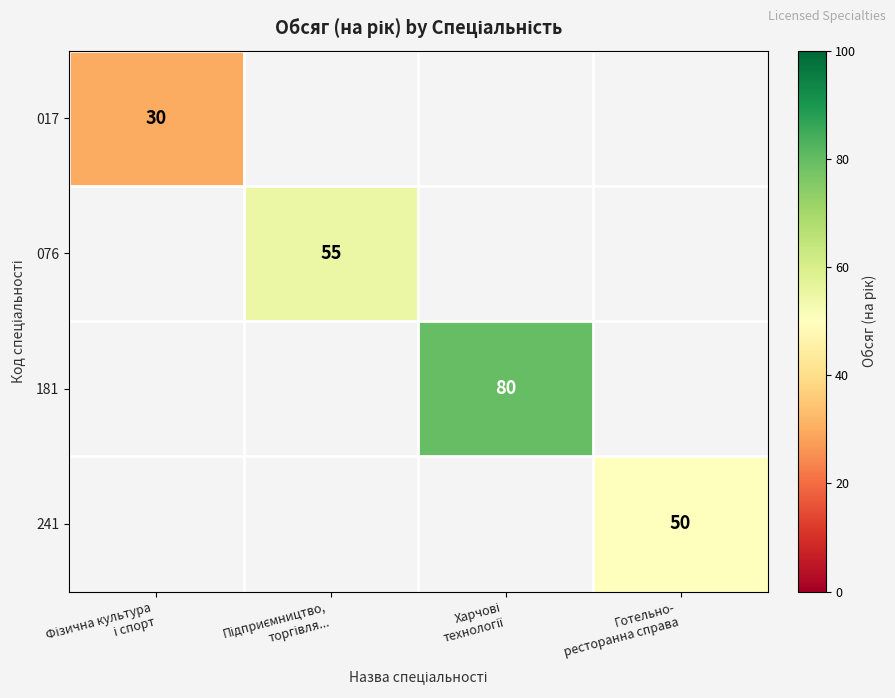

What is the highest value of the 017 series?

30.0